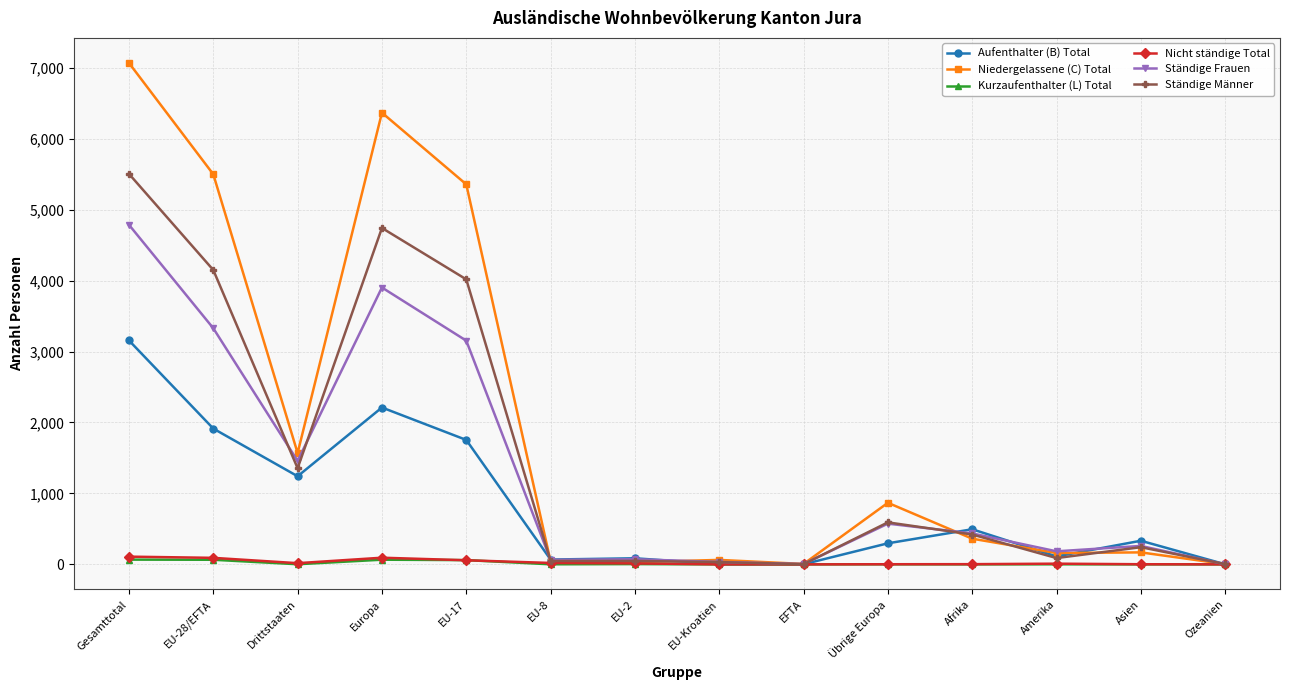

Which category has the highest value in the Niedergelassene (C) Total series?

Gesamttotal